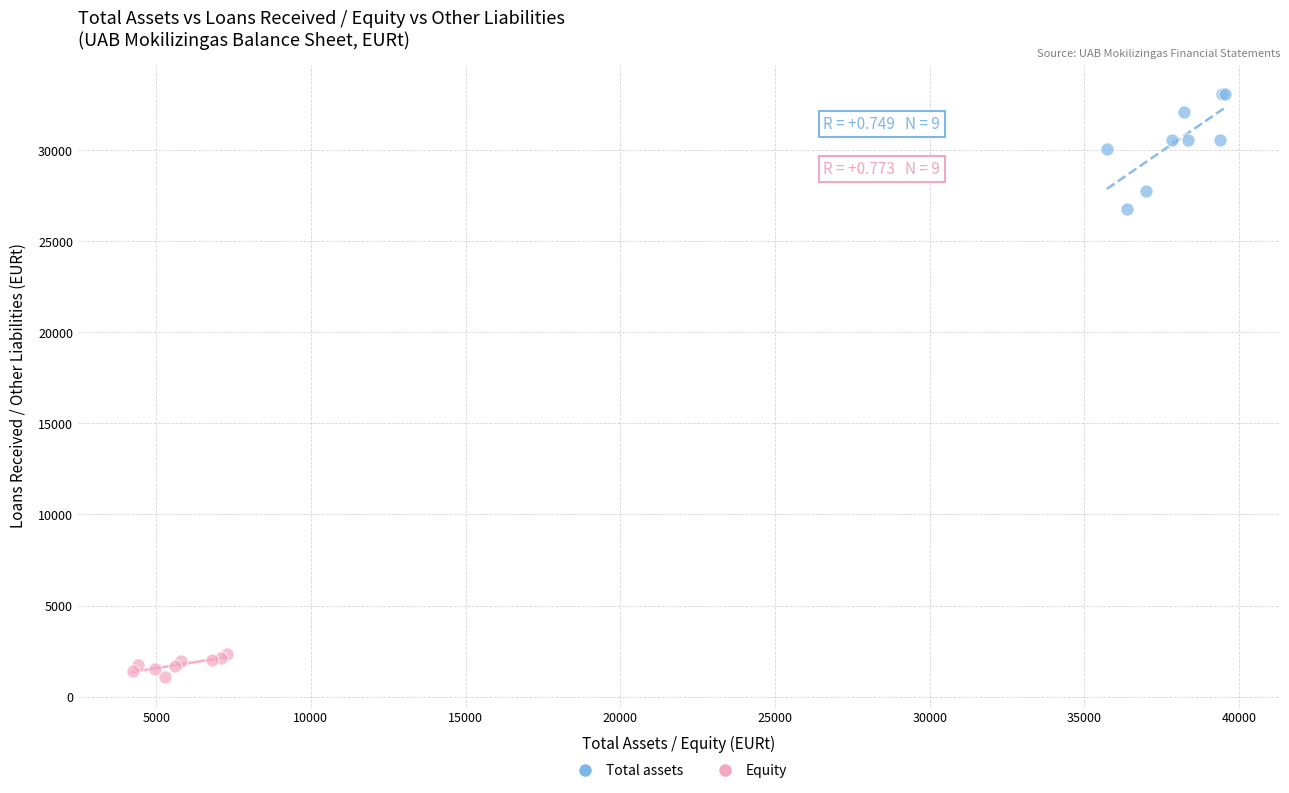

Which series reaches the maximum Y coordinate?

Total assets